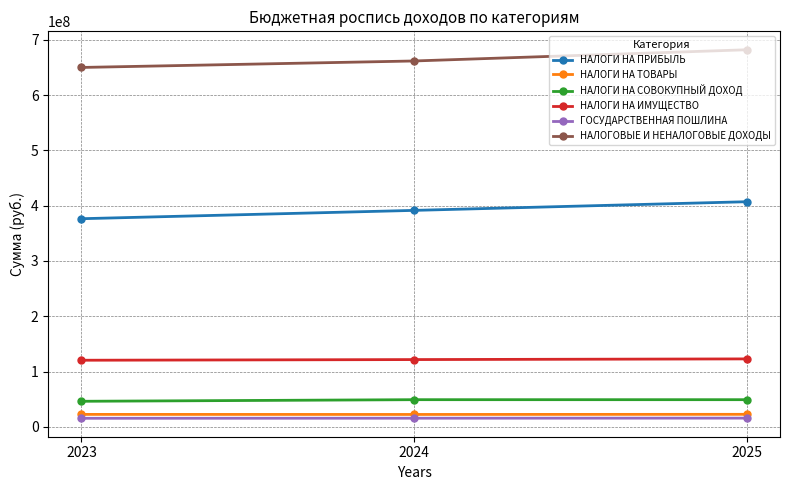

What is the highest value of the НАЛОГИ НА ТОВАРЫ series?

22614000